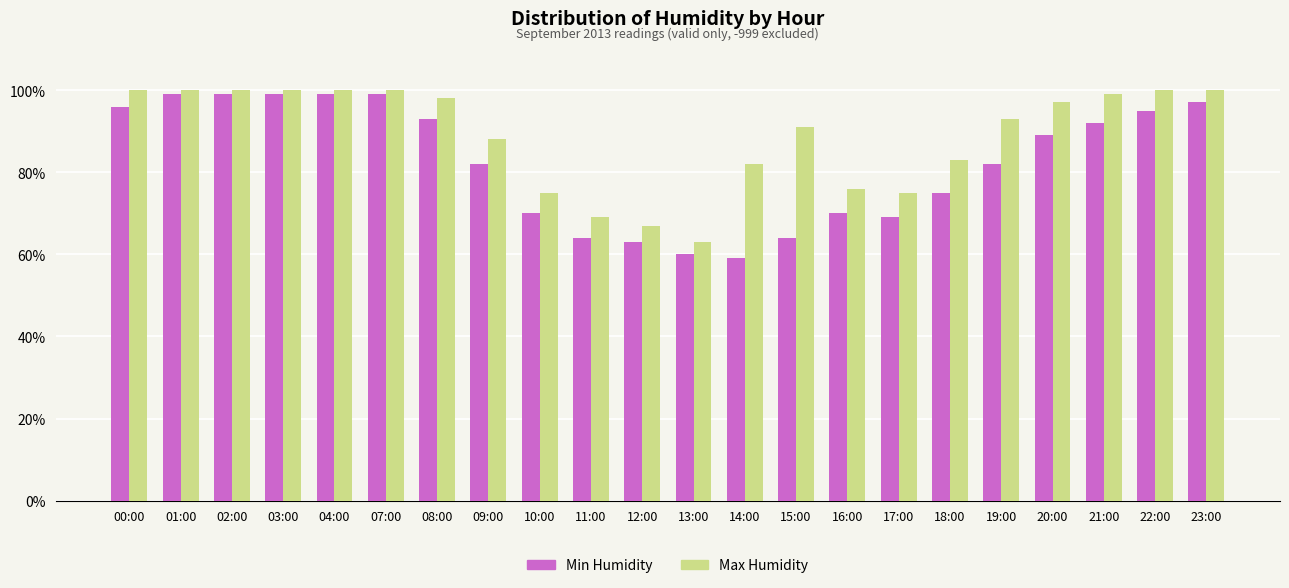

How many groups of bars are there?

22